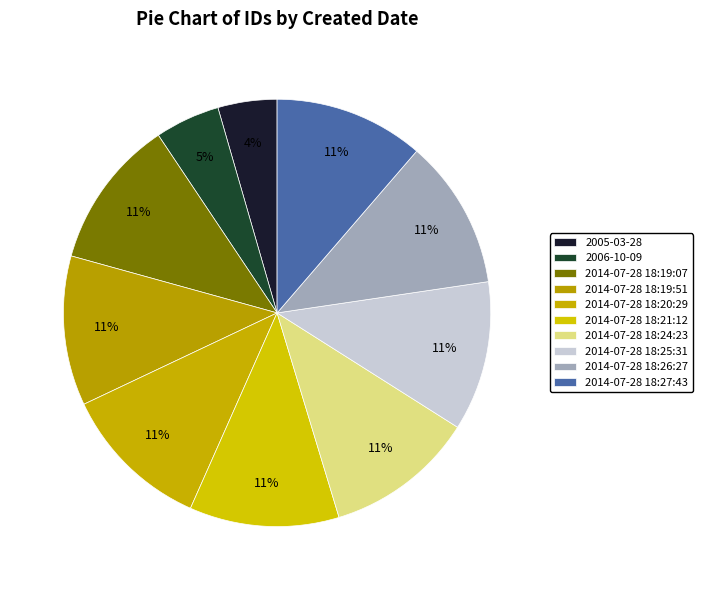

Does 2014-07-28 18:26:27 represent more than half of the total?

No